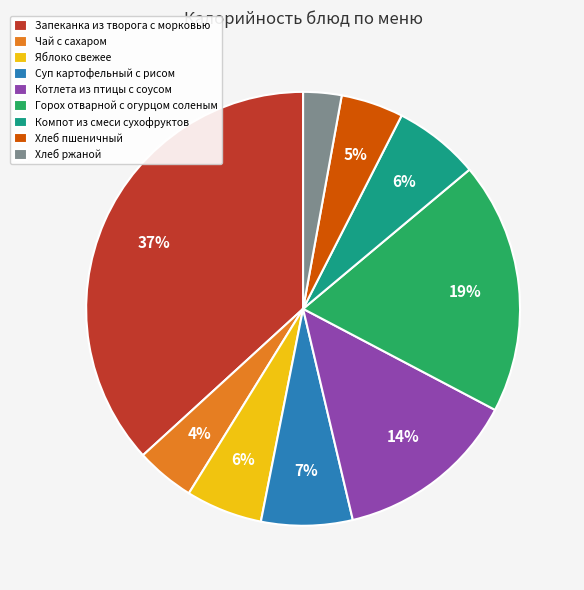

The Горох отварной с огурцом соленым slice represents 29% of the pie. True or false?

False